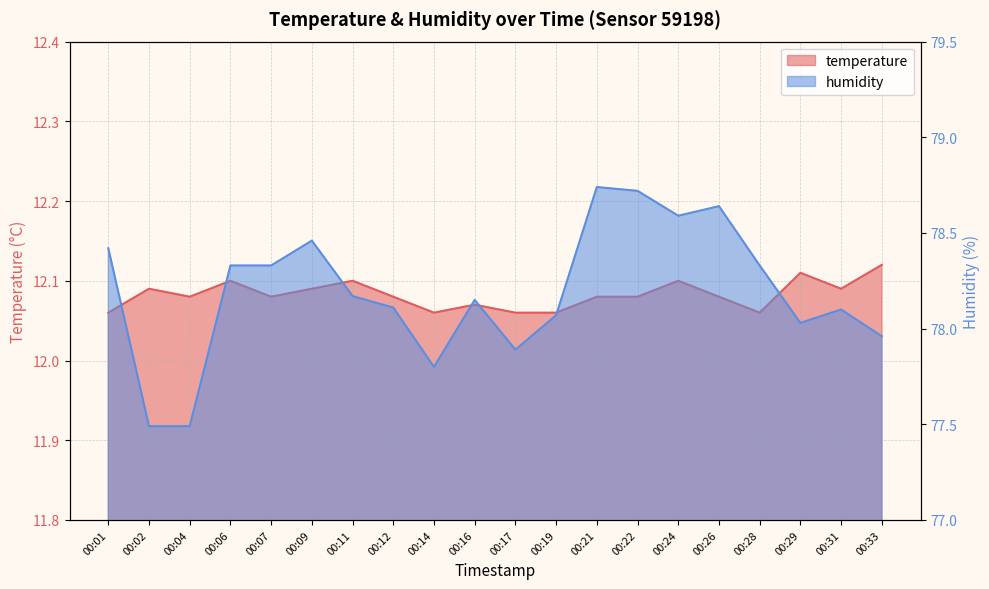

How many lines are shown in the chart?

2